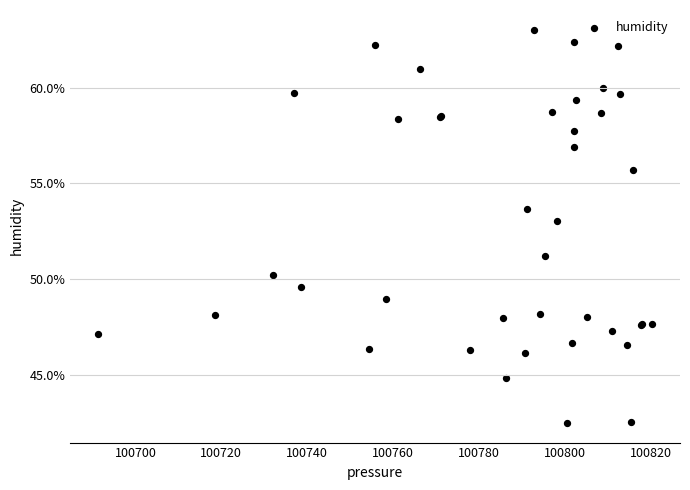

What Y value in the scatter plot is closest to 52?

51.2